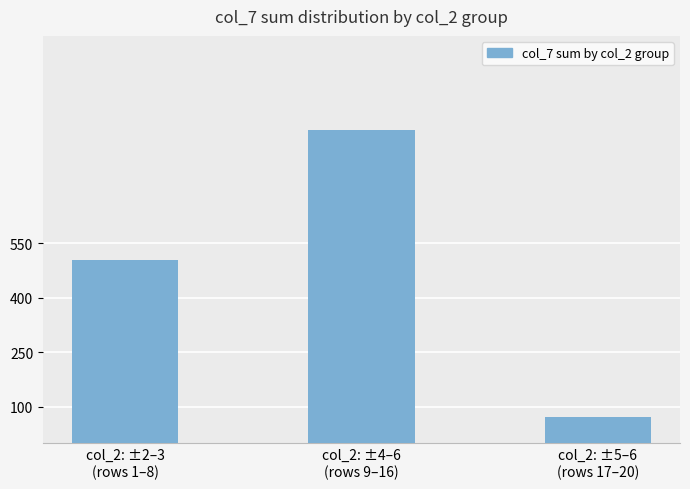

What position from the left is col_2: ±2–3
(rows 1–8)?

1